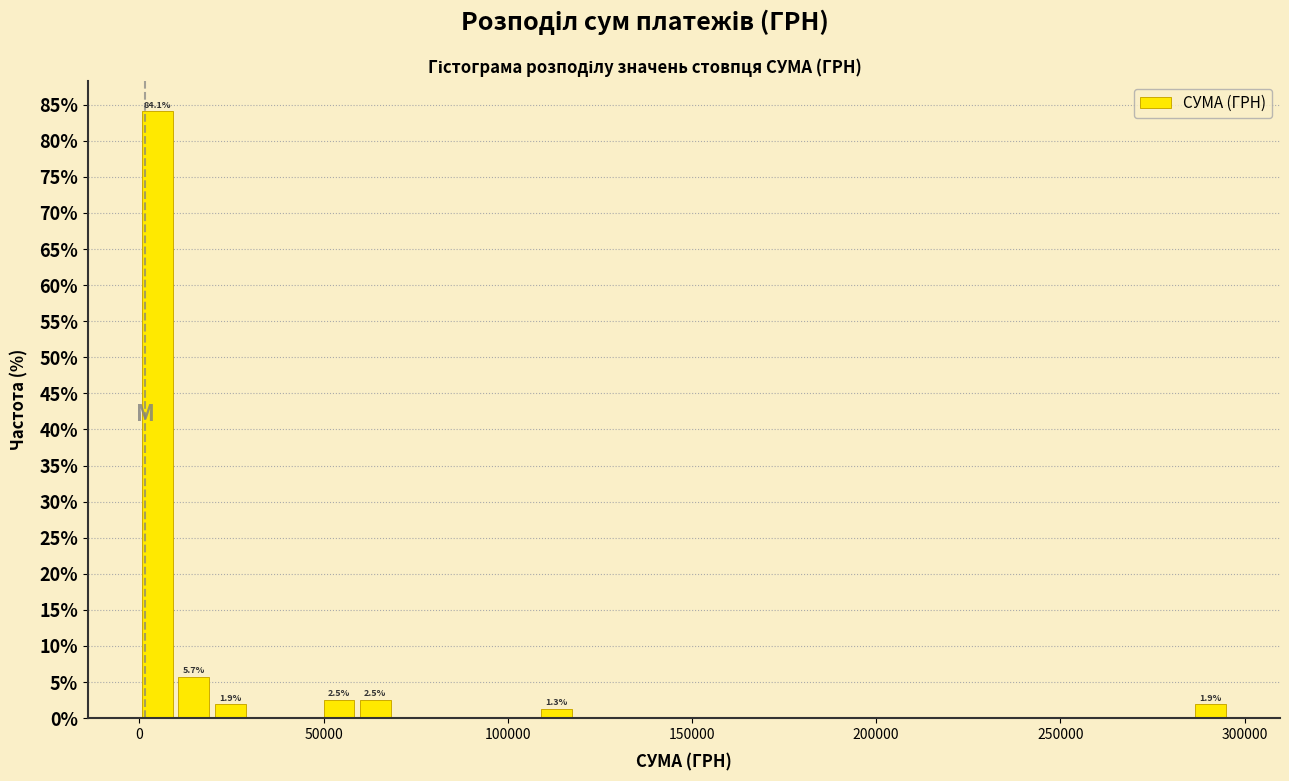

Read against the x-axis, roughly where is the centre of the tallest bar?

5000